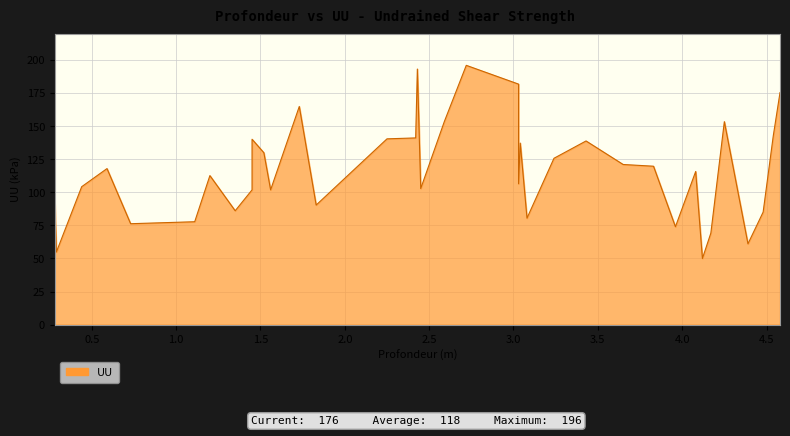

What is the difference between the second highest and minimum values?

143.3